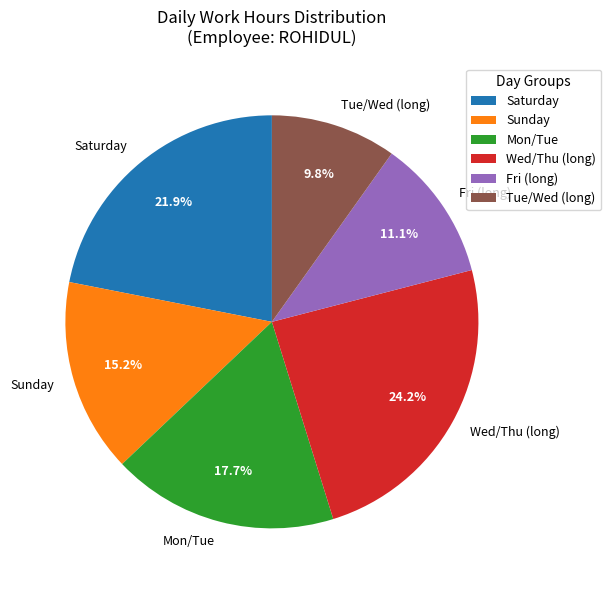

To the nearest percent, what is the difference between the largest and smallest slice percentages?

14%